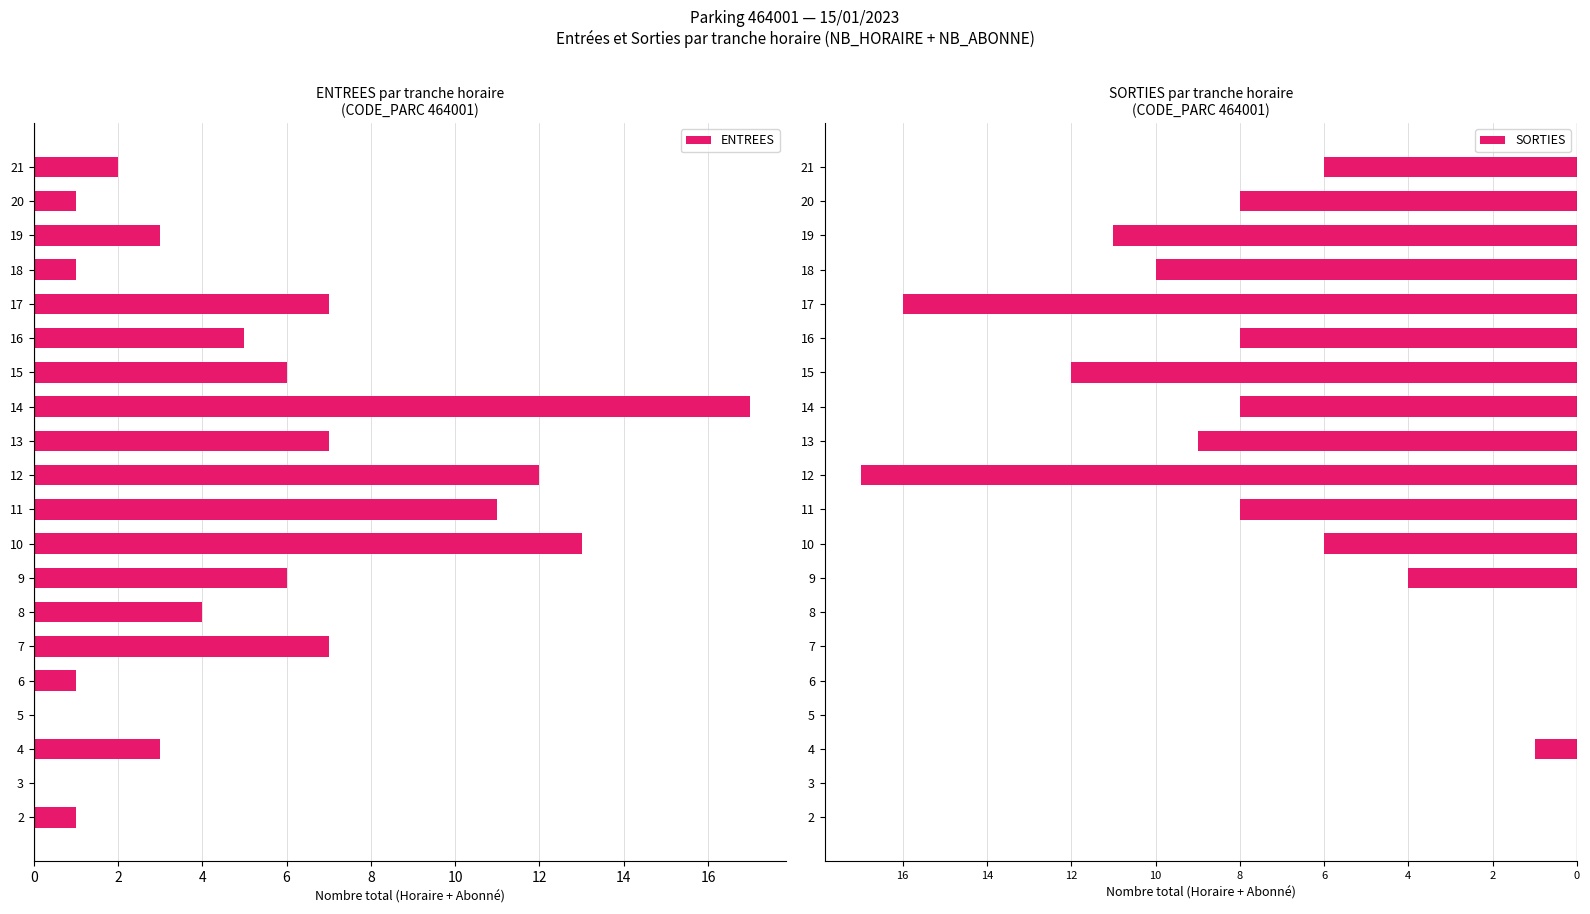

At how many categories does at least one series exceed -3?

20